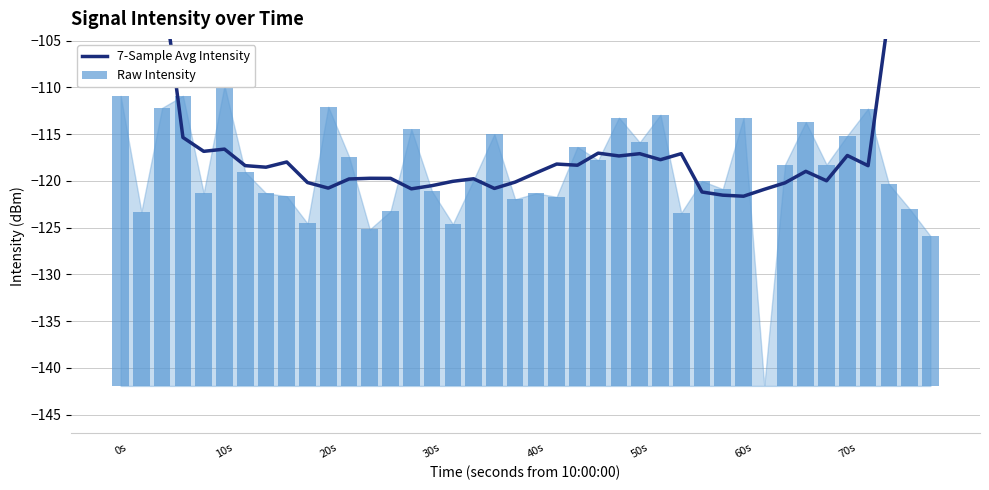

What is the smallest value displayed?

-121.6